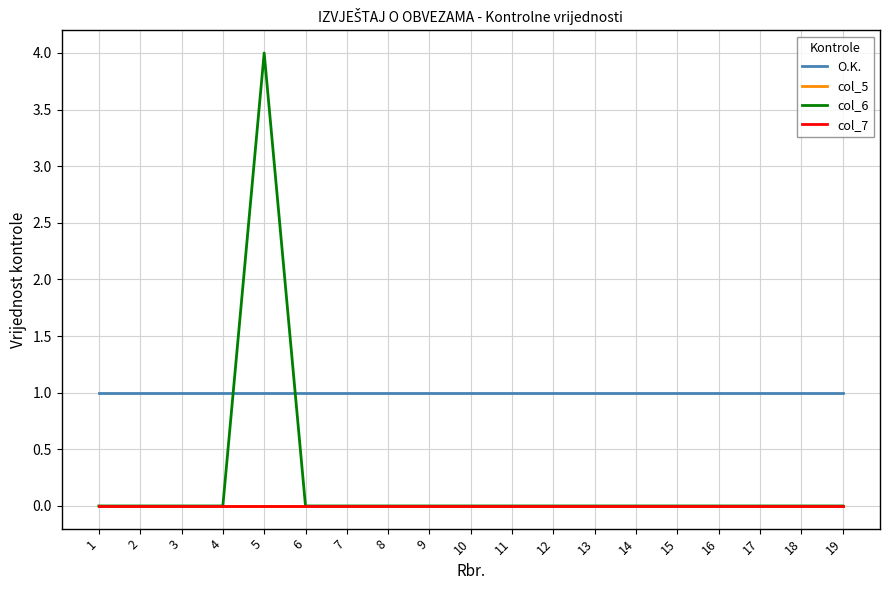

Rank the series by their maximum value, from highest to lowest.

col_6, O.K., col_5, col_7